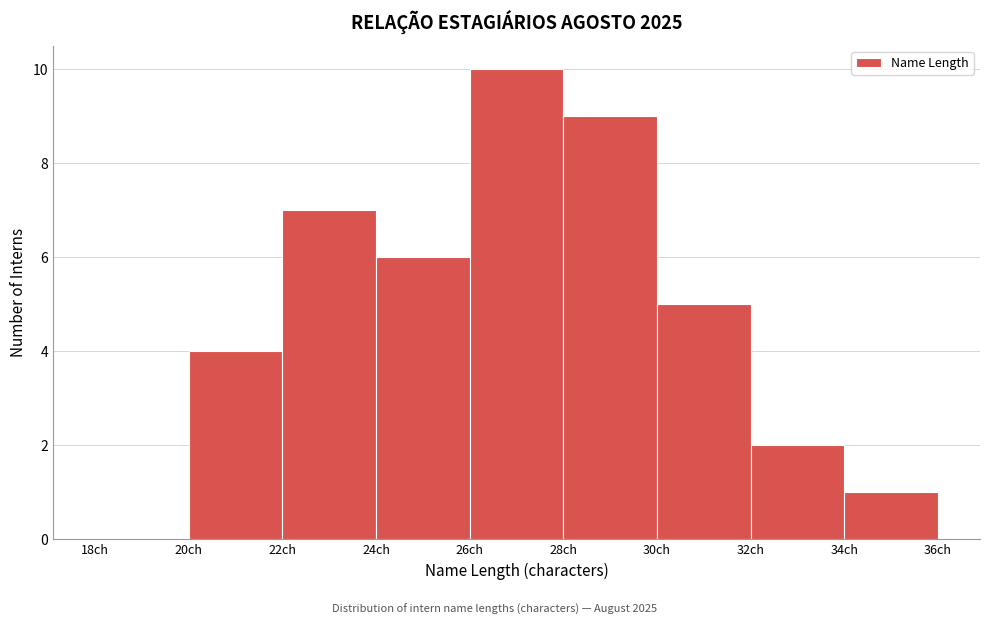

Which range on the x-axis has the tallest bar?

26 to 28